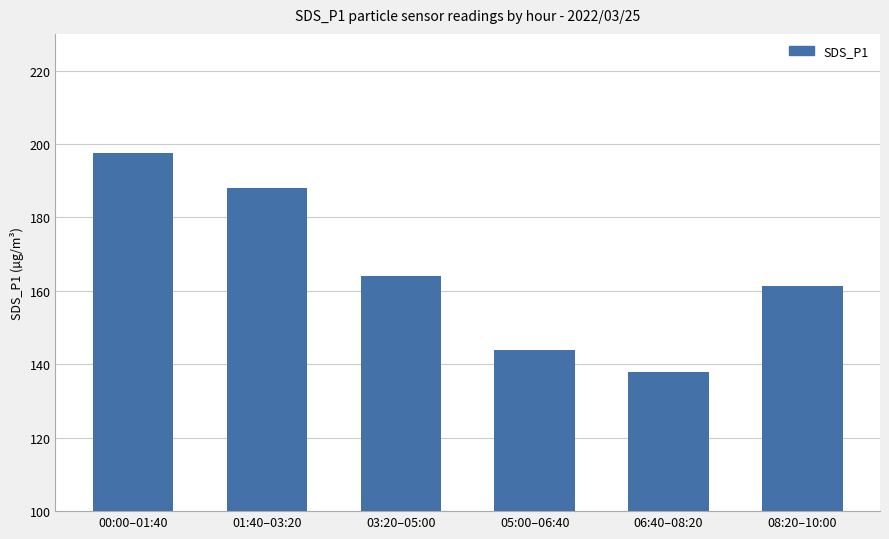

List the labels in order of value, largest first.

00:00–01:40, 01:40–03:20, 03:20–05:00, 08:20–10:00, 05:00–06:40, 06:40–08:20